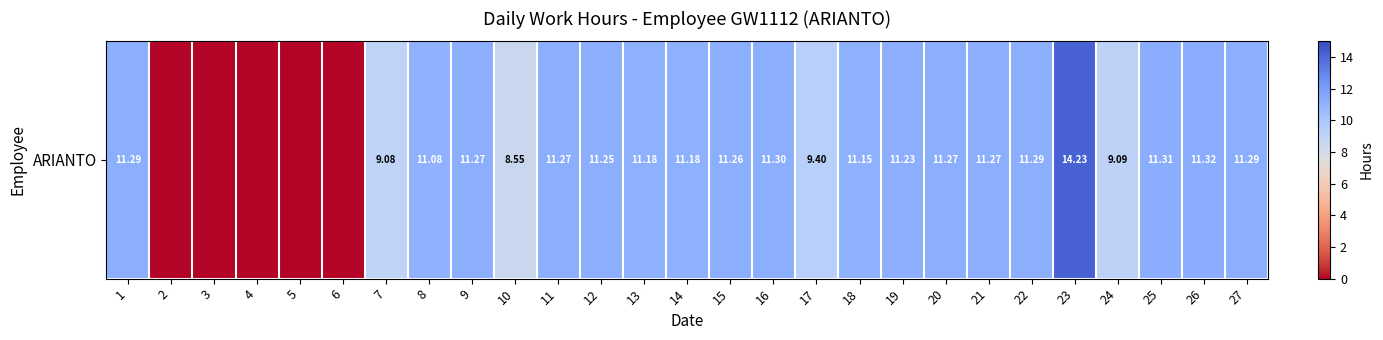

List the labels in order of value, largest first.

23, 26, 25, 16, 1, 22, 27, 9, 11, 20, 21, 15, 12, 19, 13, 14, 18, 8, 17, 24, 7, 10, 2, 3, 4, 5, 6